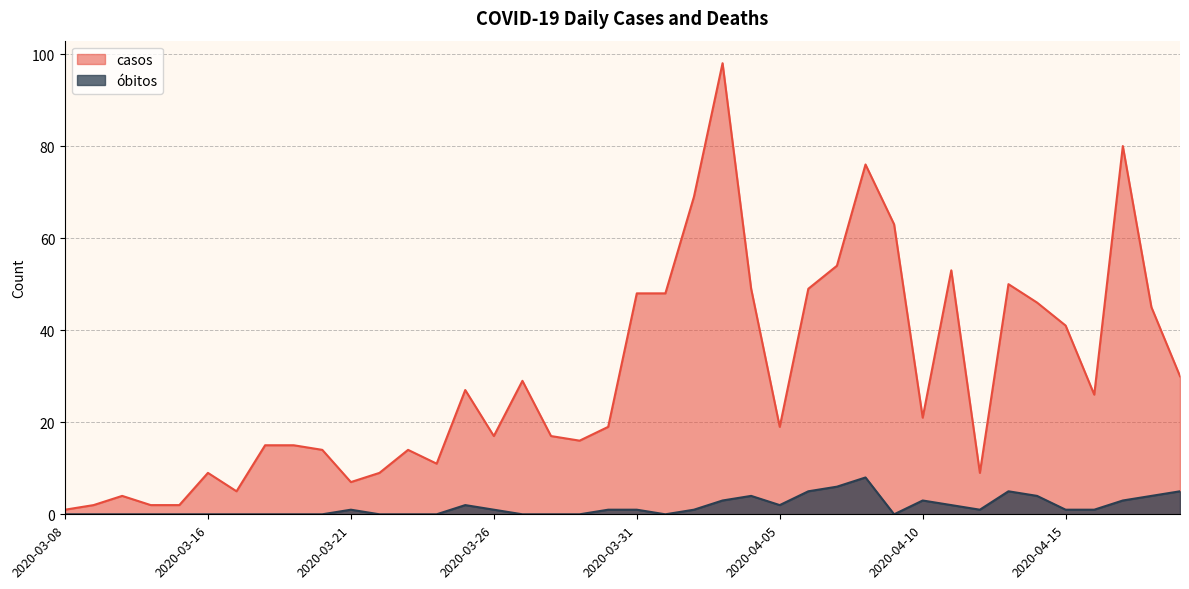

Where is the first local maximum for casos?

2020-03-12